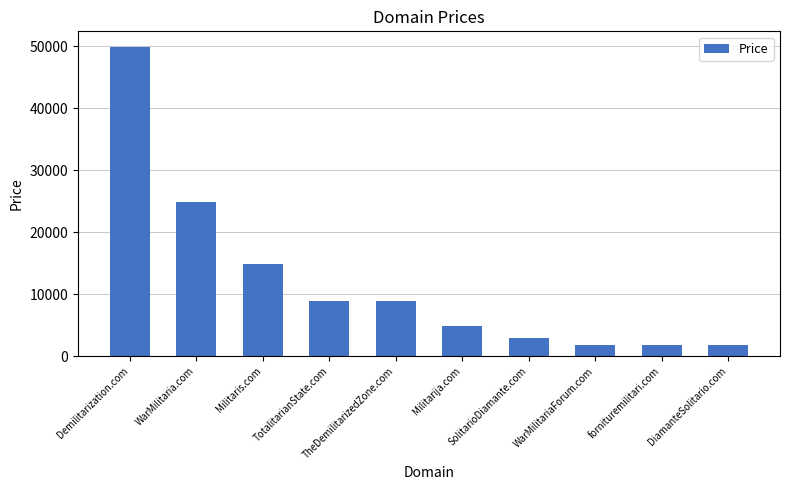

How many values are below 8888?

5